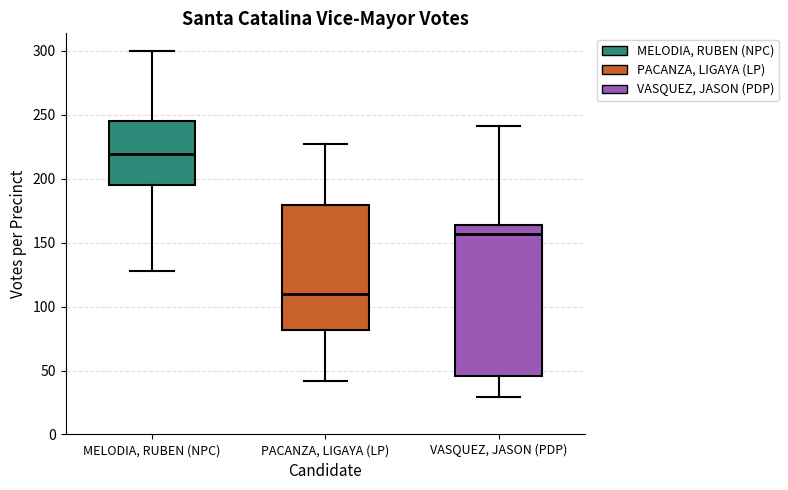

Reading left to right, transcribe this box plot: for each box, give where its median line is, the range the box spans, and where its two whiskers end, as read against the y-axis. The values are not printed on the chart, so give them approximately, as read against the axis.

MELODIA, RUBEN (NPC): median 220, box 195 to 245, whiskers 130 to 300
PACANZA, LIGAYA (LP): median 110, box 80 to 180, whiskers 40 to 225
VASQUEZ, JASON (PDP): median 155, box 45 to 165, whiskers 30 to 240